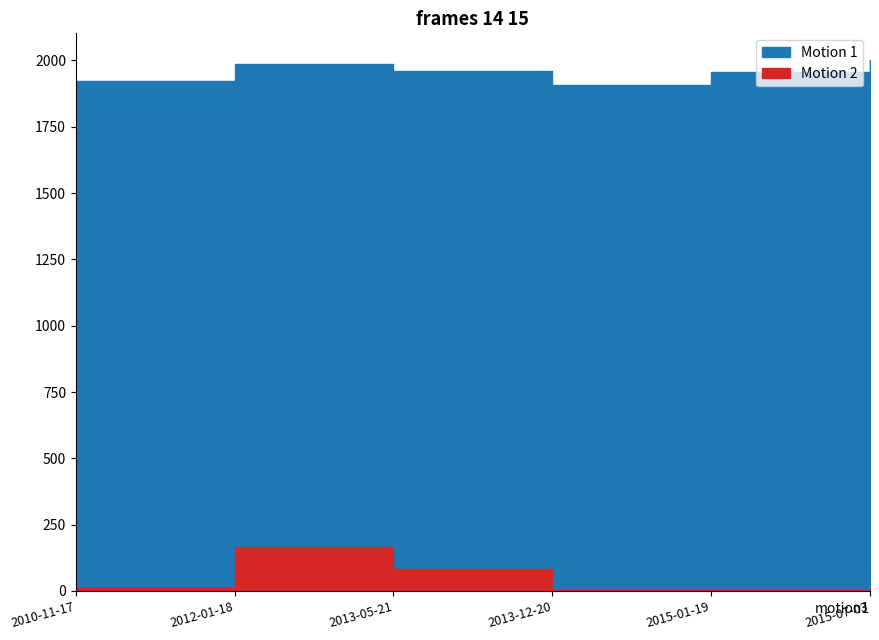

The year series shows 1906 at 2013-12-20. True or false?

True